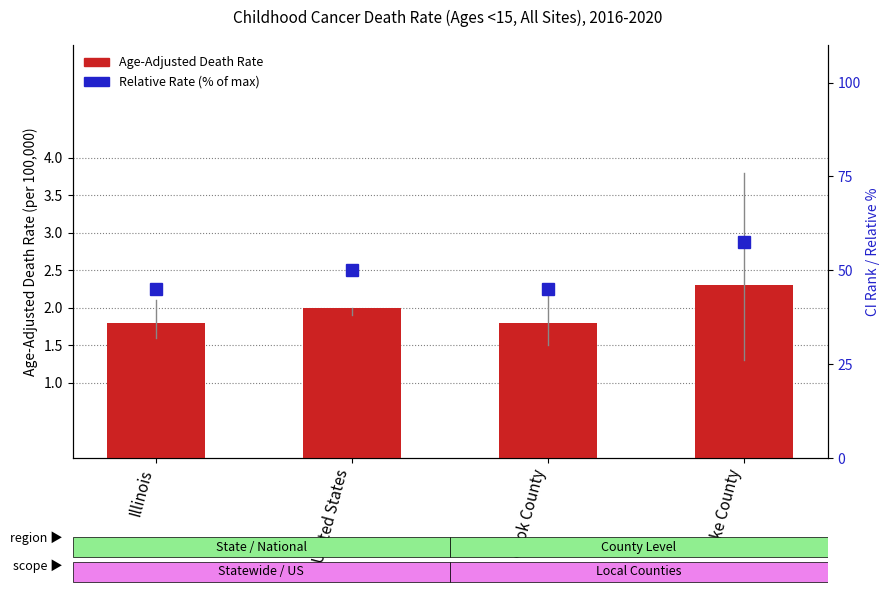

Where does the Relative Rate (% of max) series first go above 50?

Lake County